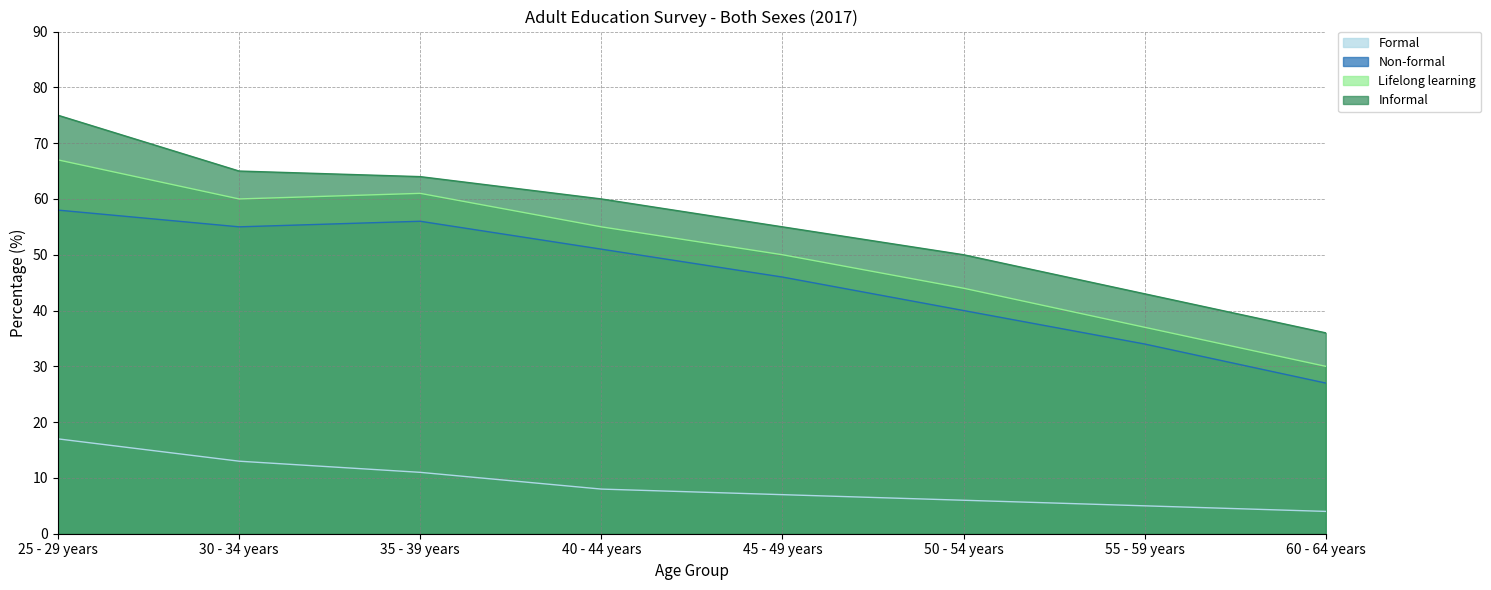

Where is Non-formal nearest to the value 42?

50 - 54 years